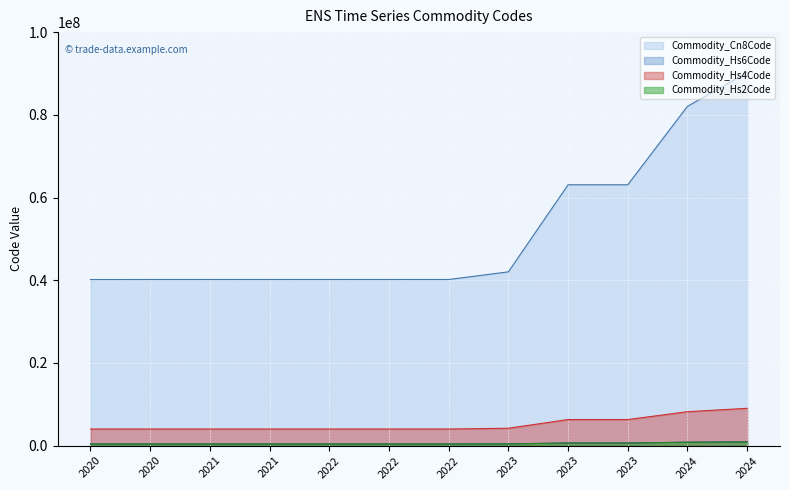

True or false: Commodity_Hs4Code and Commodity_Hs6Code cross at least once.

False